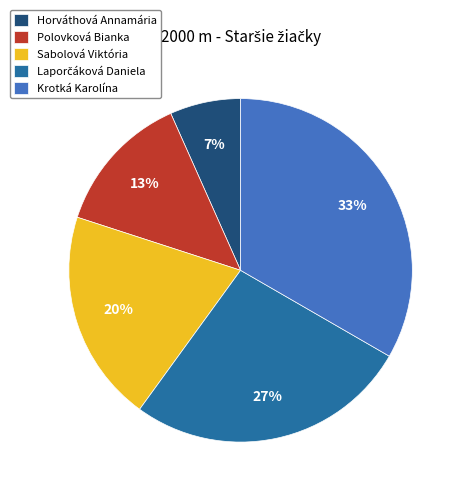

To the nearest percent, what is the combined percentage of Sabolová Viktória and Krotká Karolína?

53%